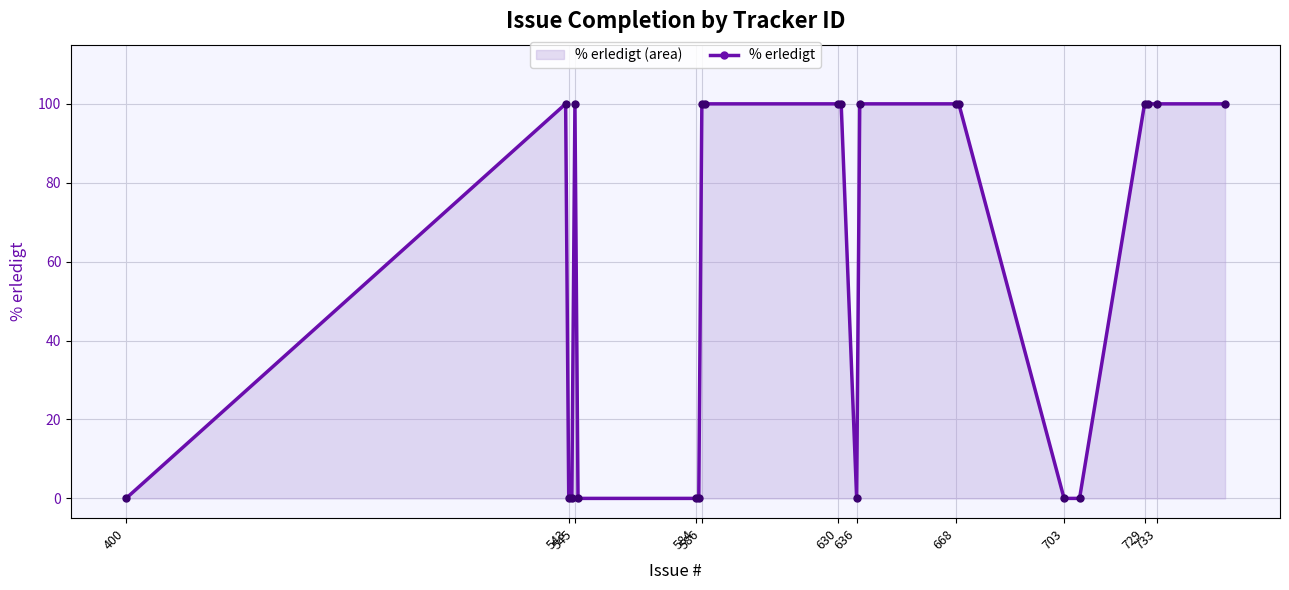

What is the greatest value displayed?

100